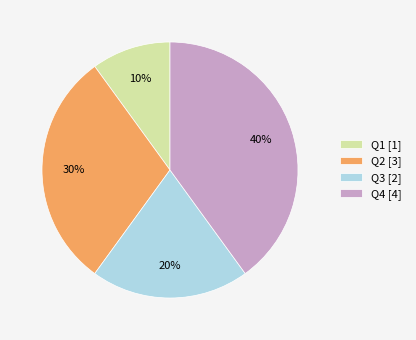

To the nearest percent, what is the average slice percentage?

25%